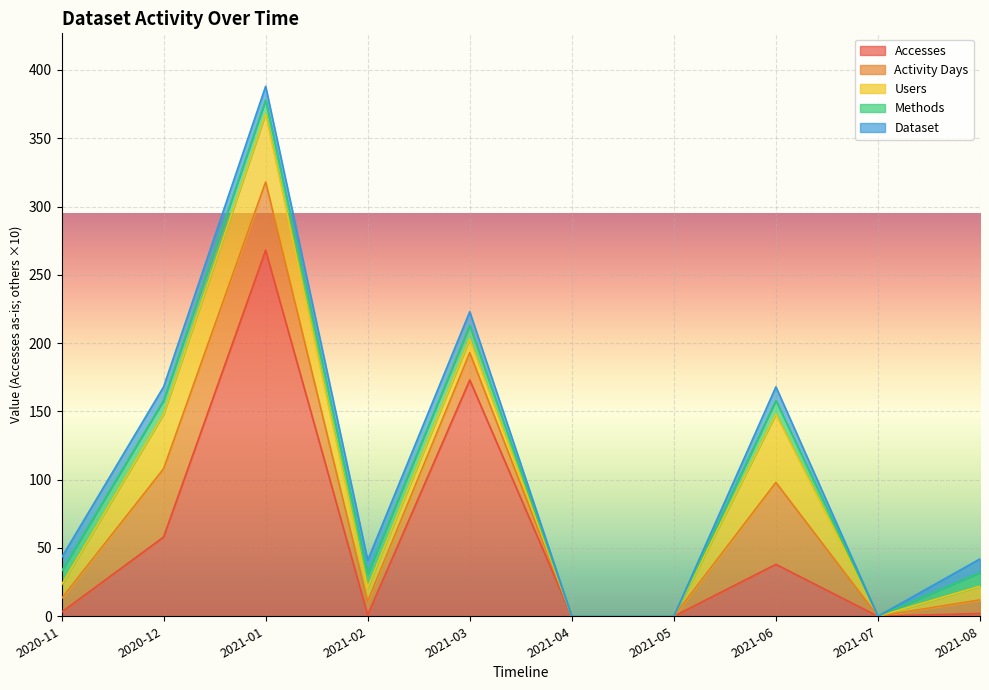

What position from the right is 2021-03?

6